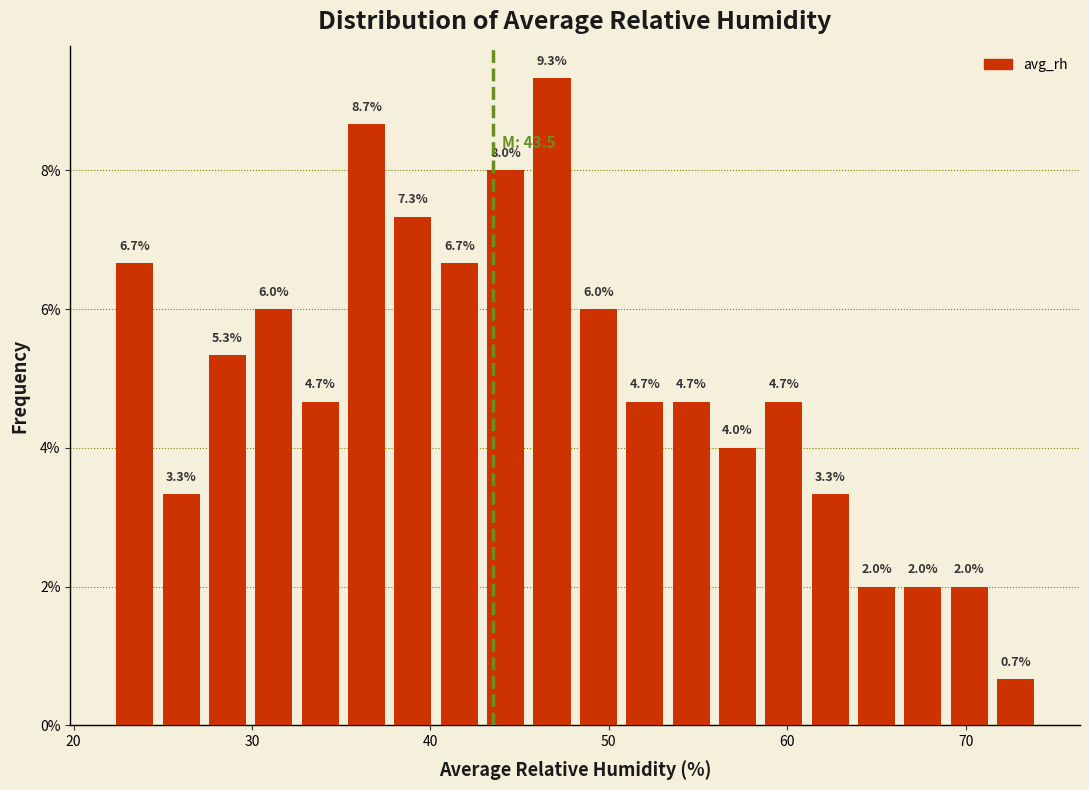

Around what value on the x-axis is the tallest bar? Give the approximate position of its centre, as read against the axis.

47